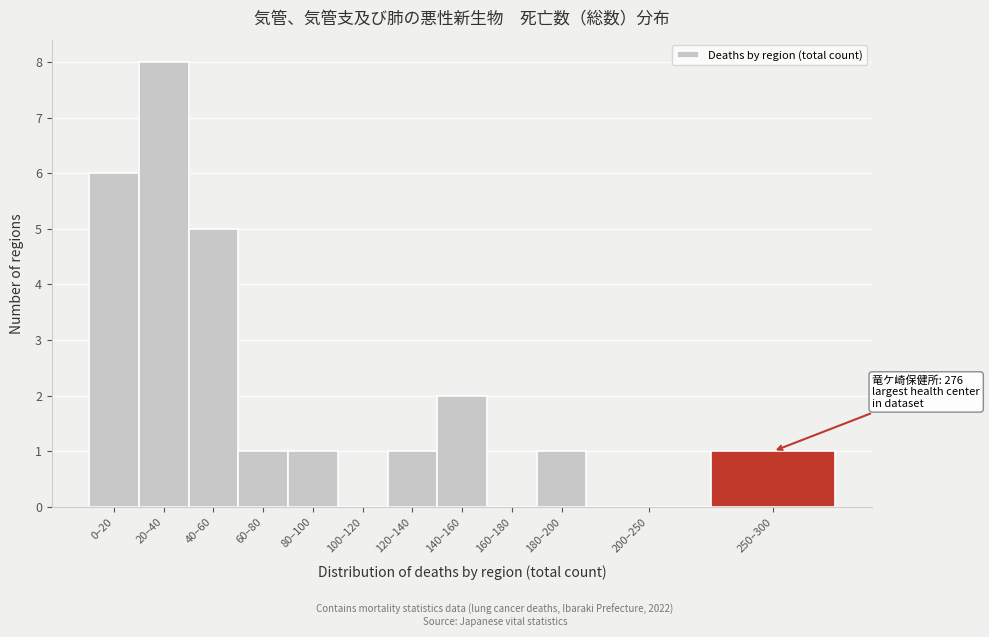

Reading left to right, transcribe all the data shown in this chart.

0–20=6	20–40=8	40–60=5	60–80=1	80–100=1	100–120=0	120–140=1	140–160=2	160–180=0	180–200=1	200–250=0	250–300=1